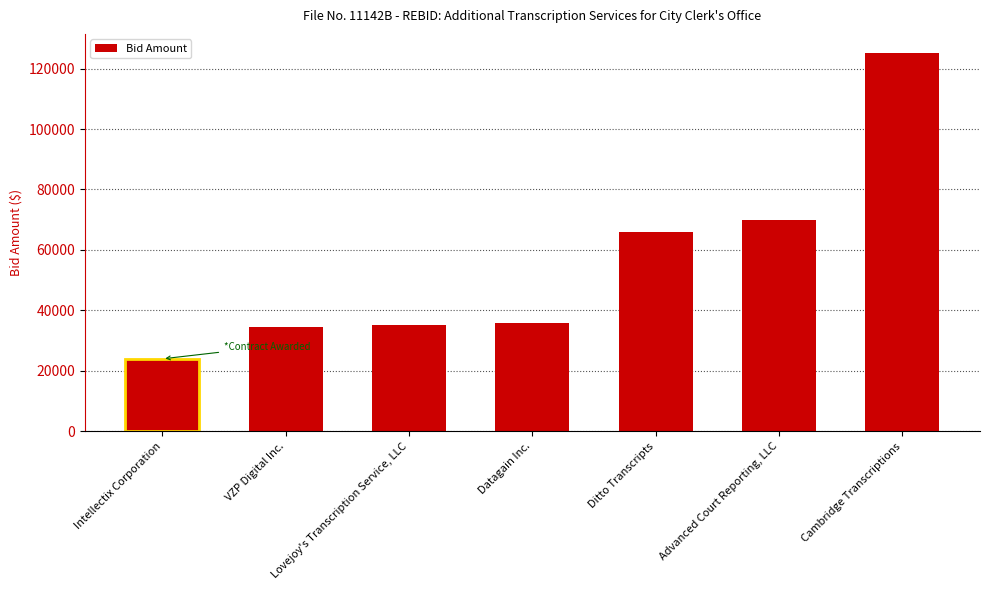

Read the value at Ditto Transcripts, to the nearest 50.

66000